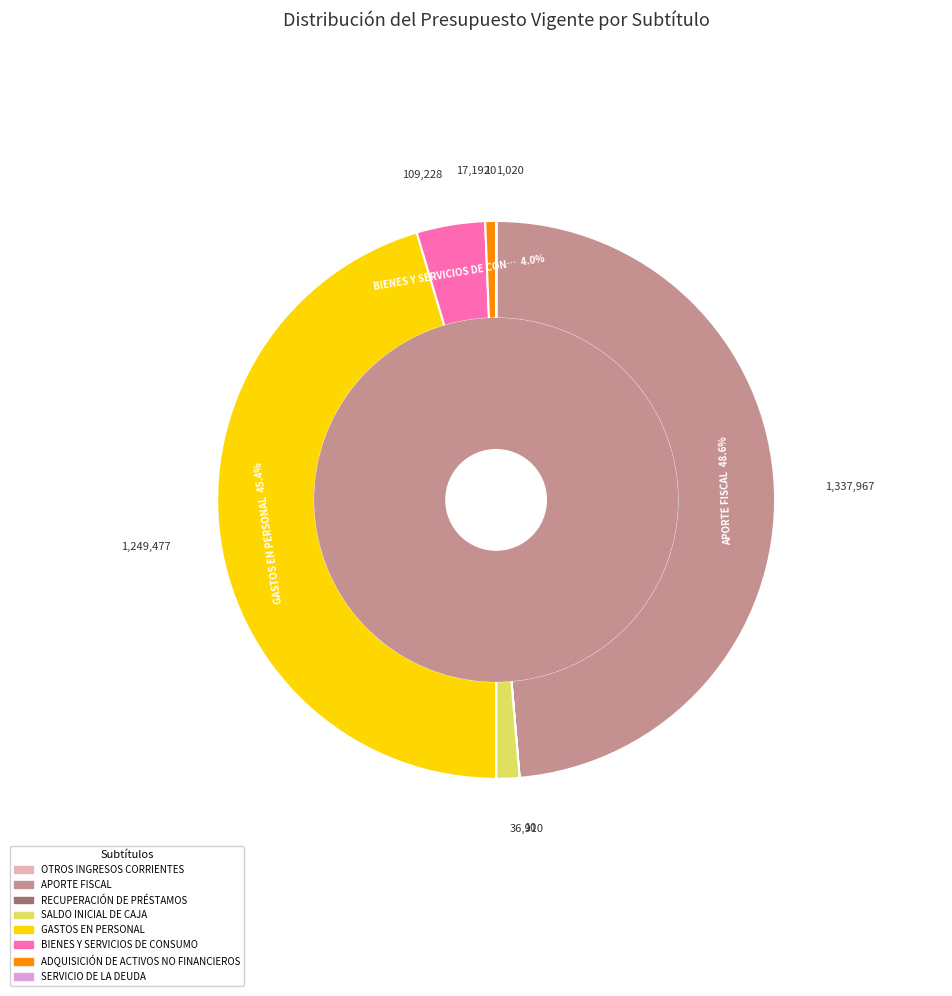

The GASTOS EN PERSONAL slice represents 45% of the pie. True or false?

True